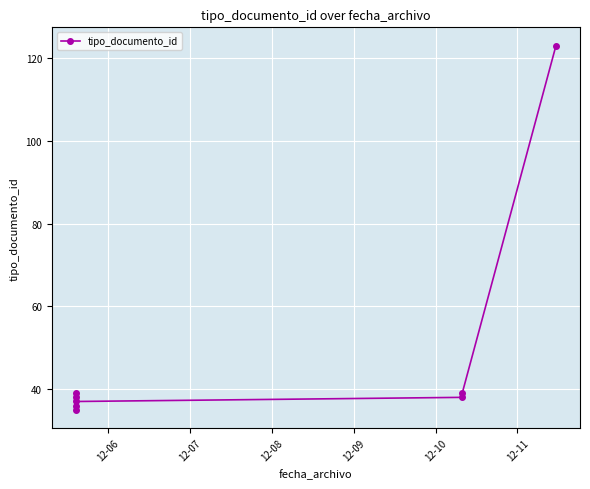

How many points are lower than both their immediate neighbors (excluding endpoints)?

2